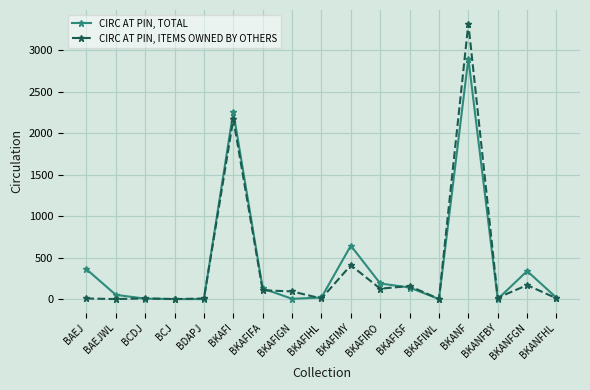

List the series in order of their overall mean, lowest first.

CIRC AT PIN, ITEMS OWNED BY OTHERS, CIRC AT PIN, TOTAL